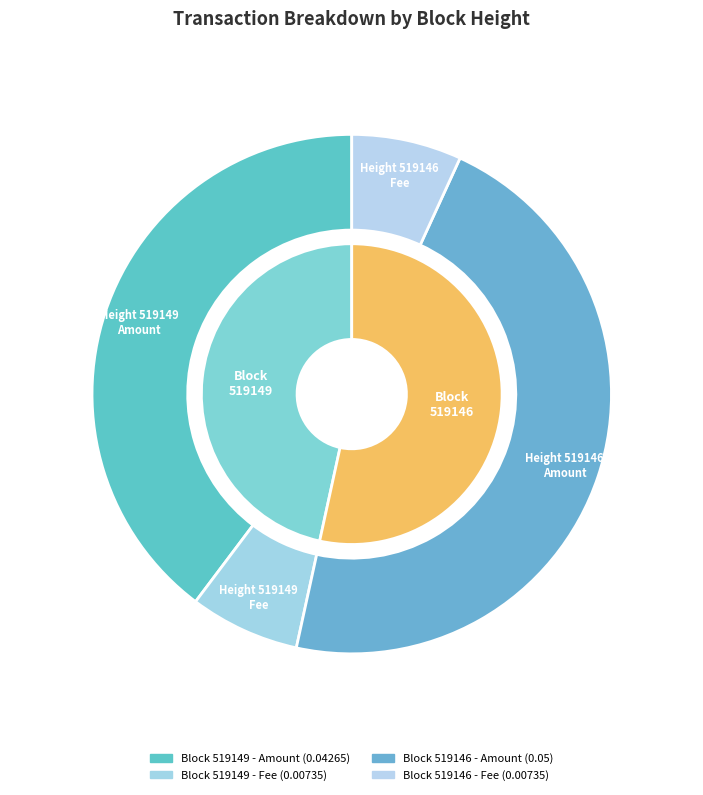

How many slices are in this pie chart?

2